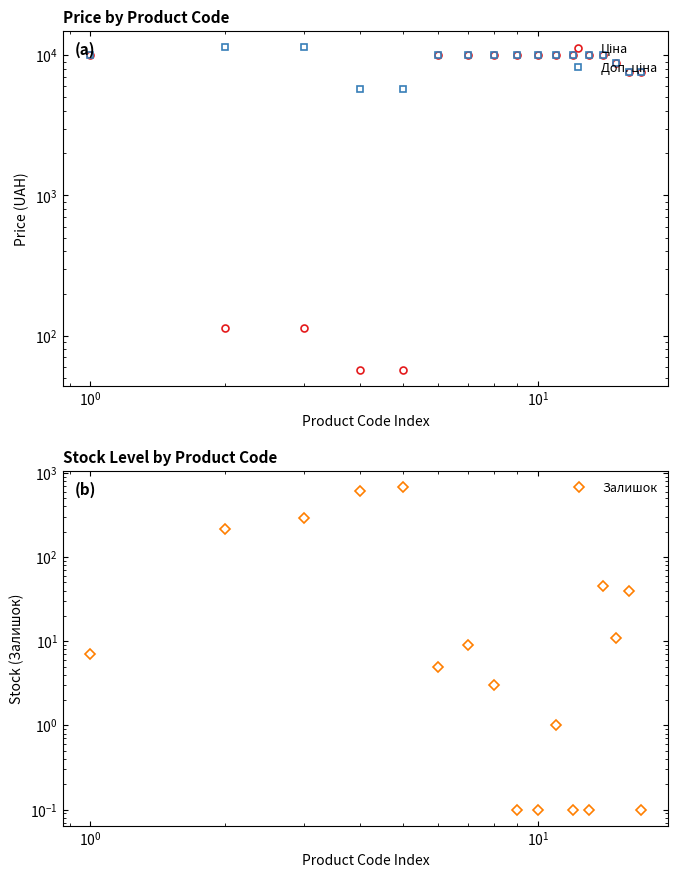

True or false: Доп. ціна and Залишок cross at least once.

False